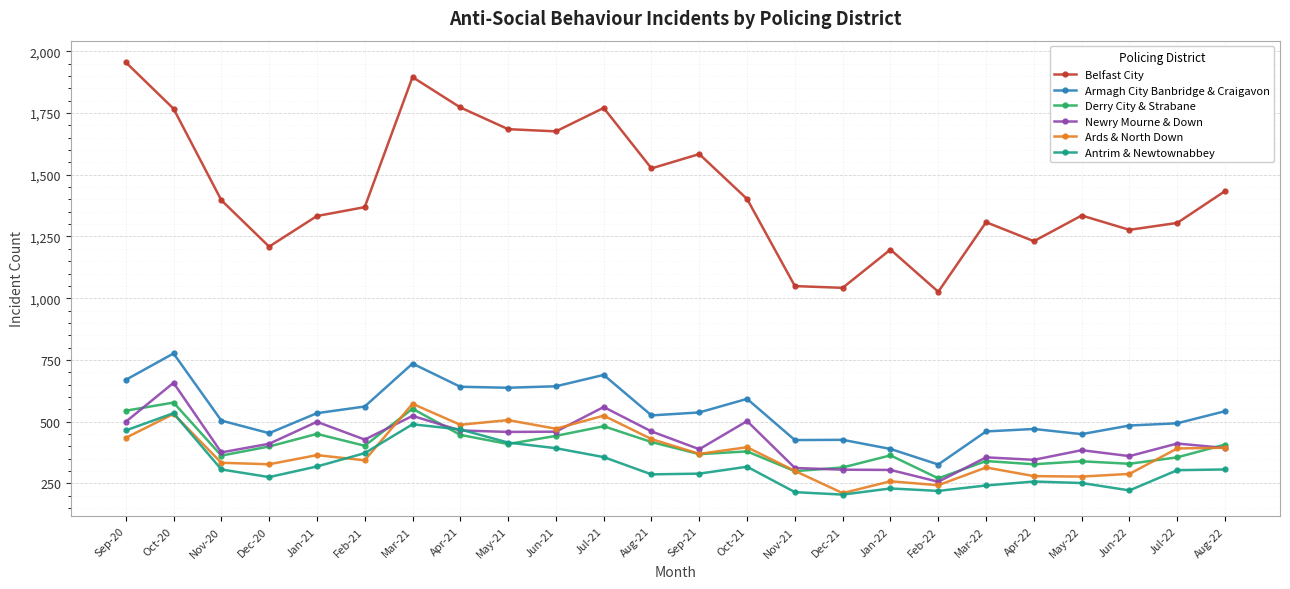

Which series has the largest total across all categories?

Belfast City